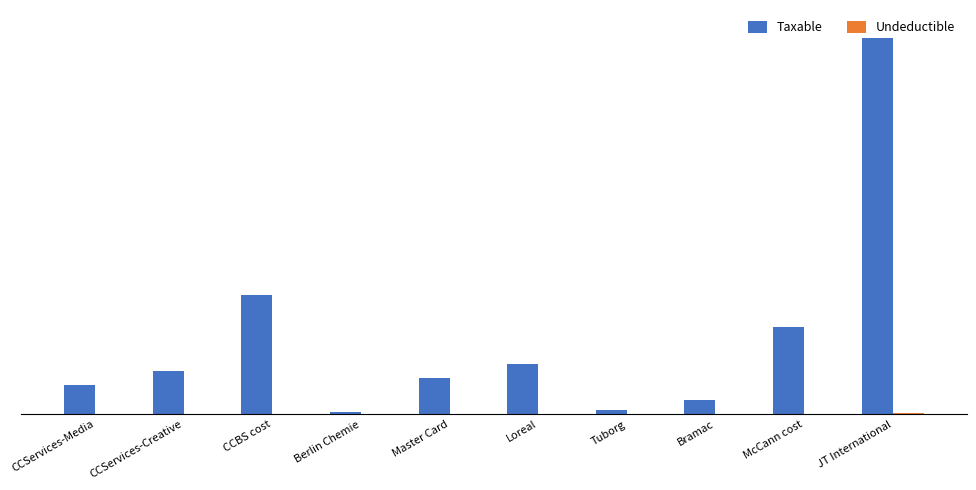

Are the bars horizontal?

No